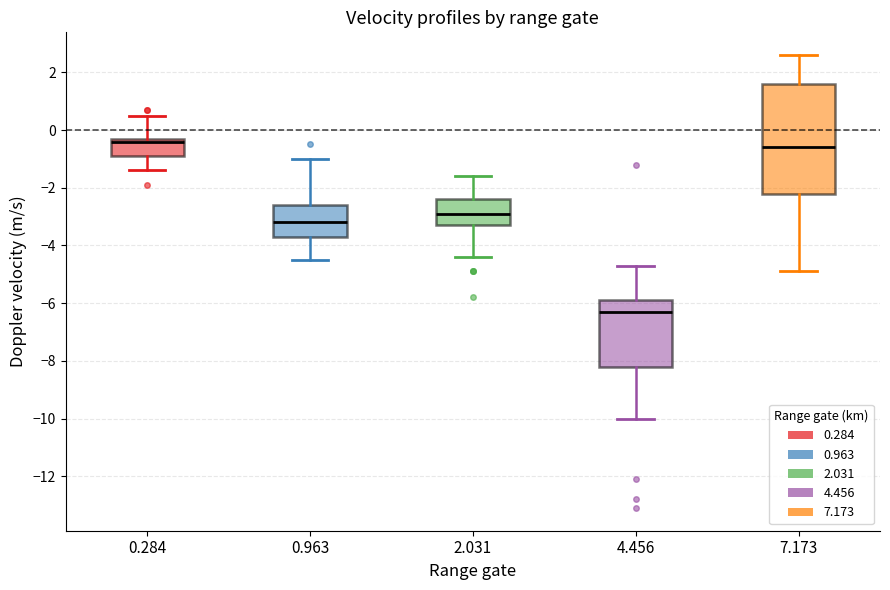

Reading left to right, read every box against the y-axis: the position of its median line, the range the box covers, and the ends of its whiskers. The values are not printed on the chart, so give them approximately, as read against the axis.

0.284: median -0.4, box -0.8 to -0.2, whiskers -1.4 to 0.6
0.963: median -3.2, box -3.6 to -2.6, whiskers -4.4 to -1.0
2.031: median -2.8, box -3.2 to -2.4, whiskers -4.4 to -1.6
4.456: median -6.2, box -8.2 to -5.8, whiskers -10.0 to -4.6
7.173: median -0.6, box -2.2 to 1.6, whiskers -4.8 to 2.6